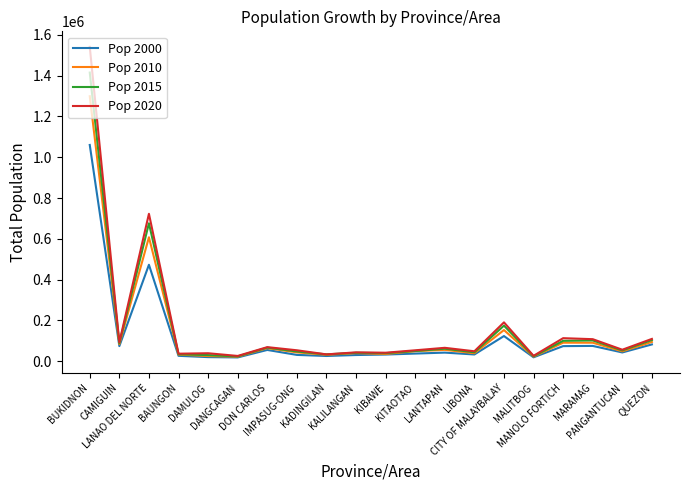

What is the smallest value displayed?

18857